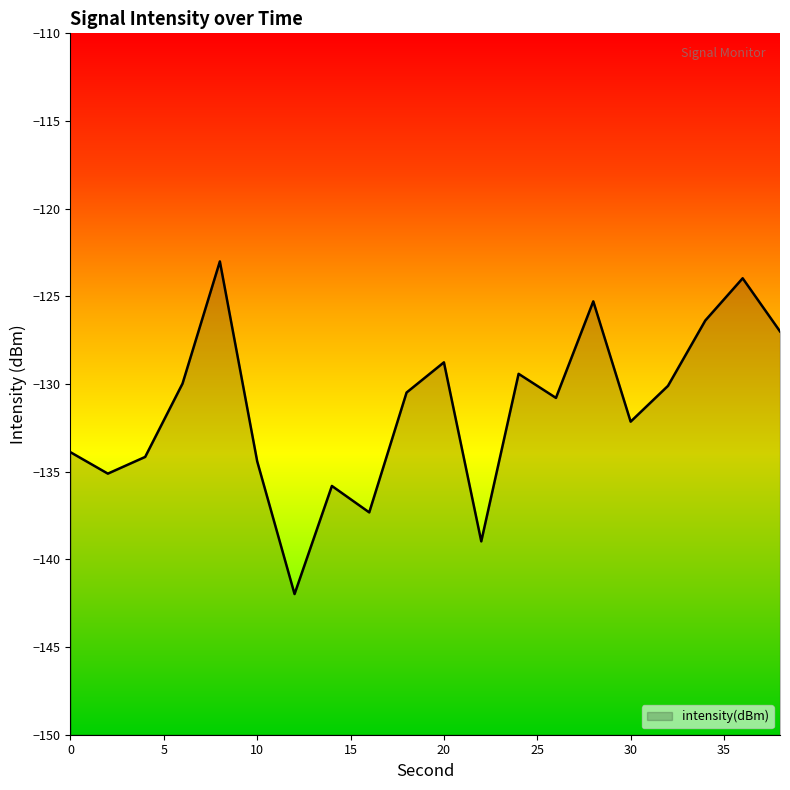

Does the chart have visible grid lines?

No